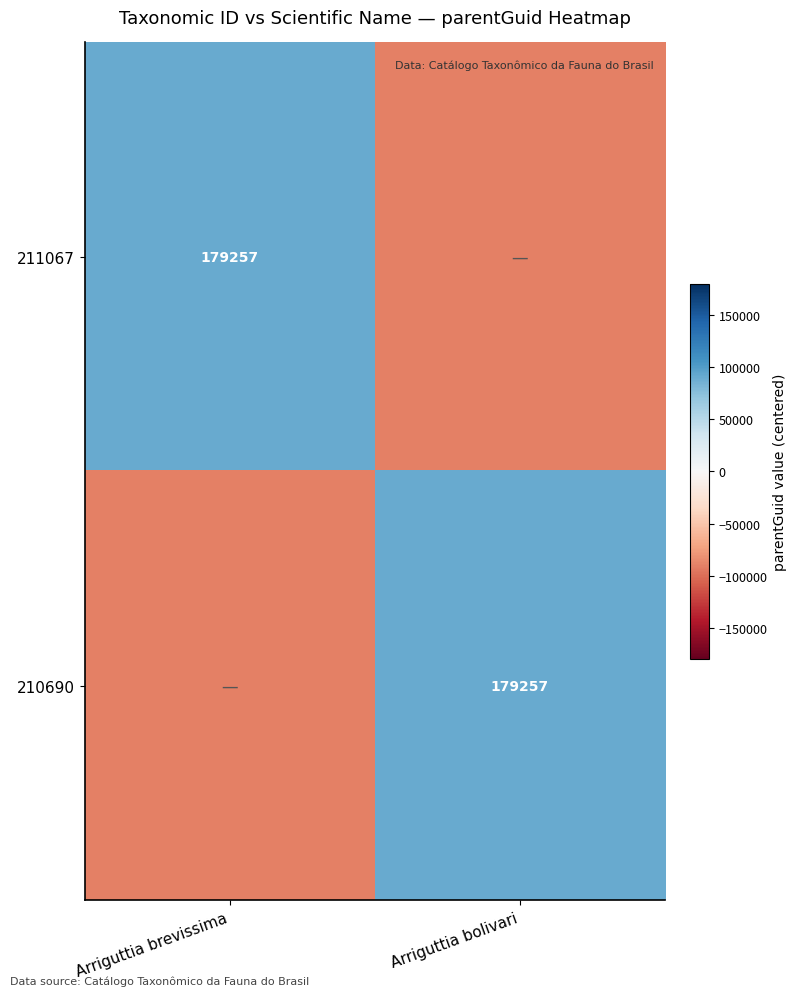

Is it true that 210690 equals 109419.9 at Arriguttia bolivari?

False